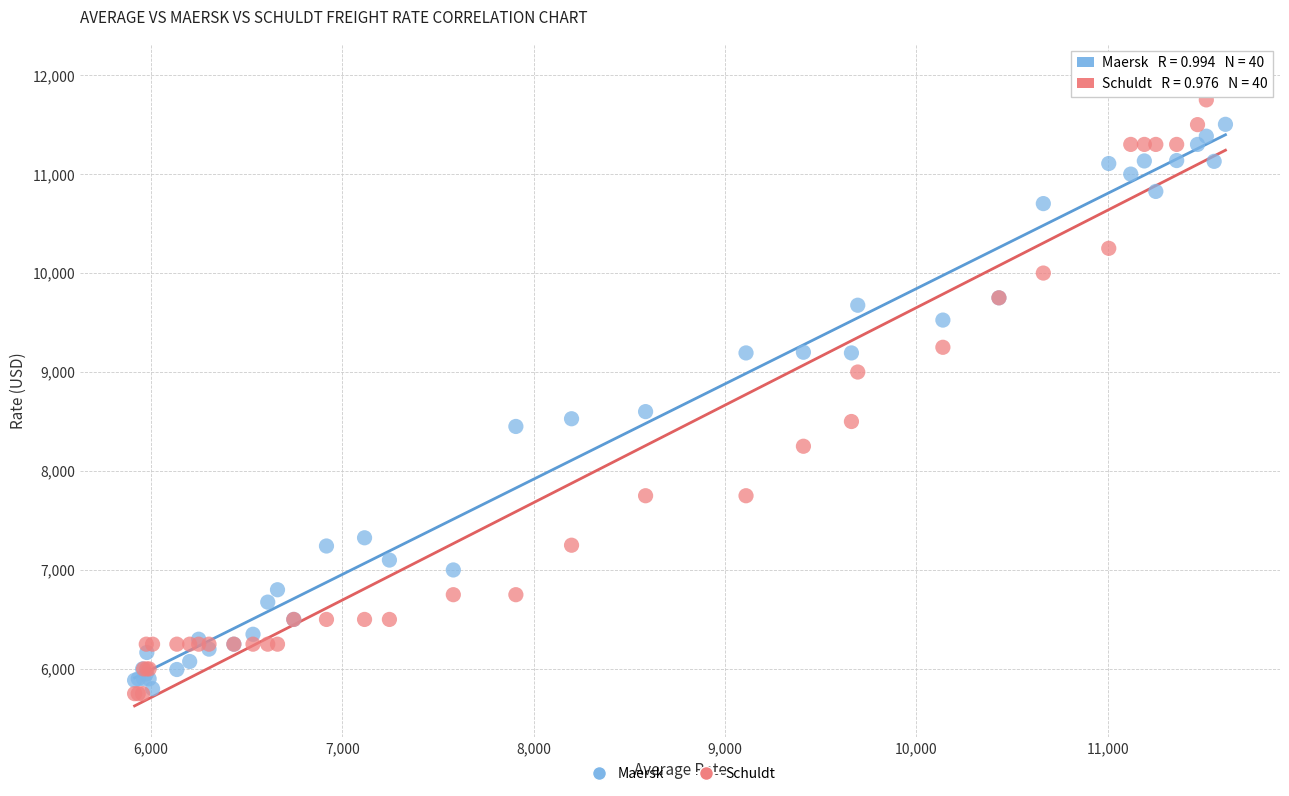

Across all series, what Y value is closest to 8875?

9000